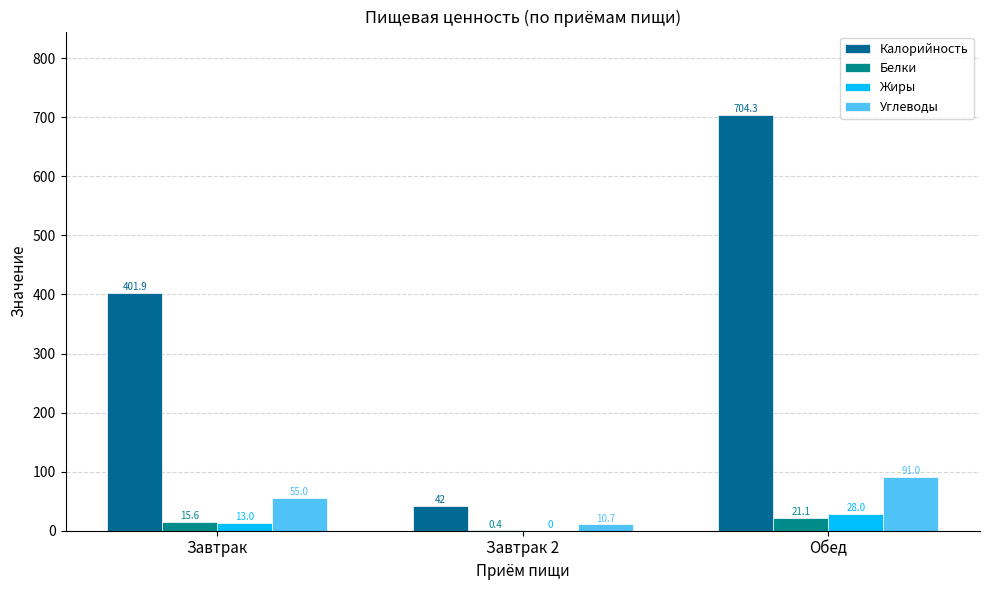

What are all the series names shown in the legend?

Калорийность, Белки, Жиры, Углеводы